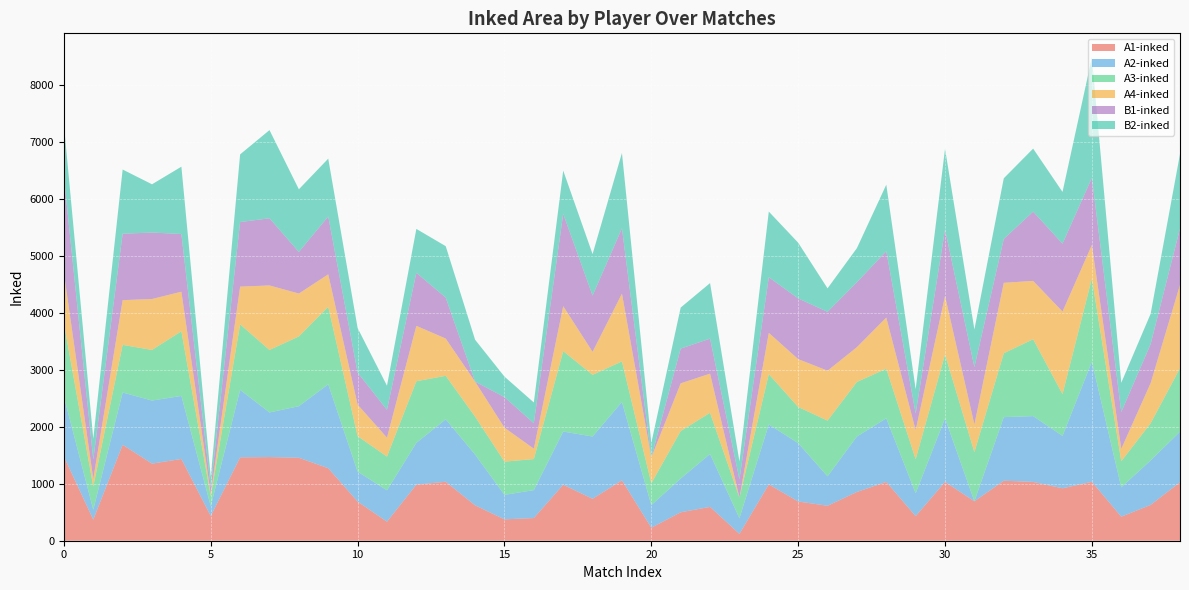

Reading left to right, what are all the values shown in this chart?

A1-inked: 1478	370	1683	1353	1435	433	1463	1468	1456	1273	687	334	984	1035	621	375	398	982	736	1060	228	499	594	120	988	689	613	856	1032	431	1032	692	1053	1032	920	1034	422	628	1026
A2-inked: 1050	174	918	1107	1106	172	1184	783	905	1472	525	551	733	1096	891	430	490	934	1093	1375	397	592	928	275	1053	1023	517	973	1116	402	1116	0	1116	1155	920	2107	515	781	887
A3-inked: 1285	408	836	888	1135	178	1149	1097	1224	1361	623	592	1082	763	666	583	545	1411	1082	712	383	834	723	363	882	635	978	958	870	598	1121	862	1121	1349	733	1461	458	652	1114
A4-inked: 887	134	785	894	694	38	663	1132	753	569	554	332	972	654	614	596	182	790	404	1190	455	837	687	0	725	840	876	610	899	510	1027	487	1236	1024	1449	589	217	705	1463
B1-inked: 1682	335	1165	1166	1012	111	1133	1178	729	1015	561	487	930	718	0	535	446	1619	986	1145	0	609	614	318	975	1065	1032	1138	1164	291	1164	1005	769	1215	1190	1176	645	684	988
B2-inked: 922	370	1127	847	1182	191	1188	1548	1100	1015	783	424	771	903	735	361	365	759	729	1323	254	721	975	315	1153	978	413	600	1167	427	1418	661	1065	1106	909	2113	515	532	1309